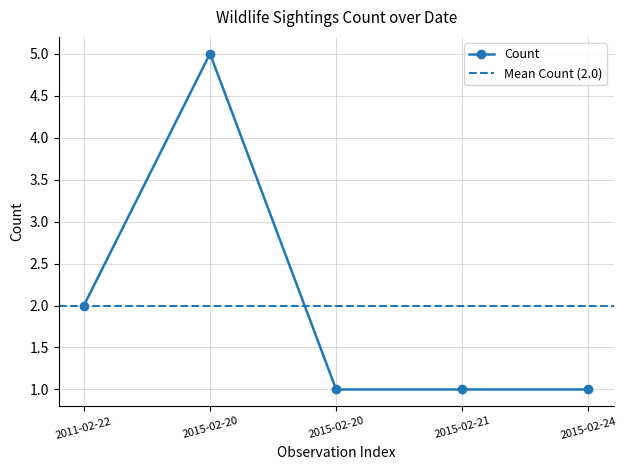

The value at 2015-02-20 is 1. True or false?

True